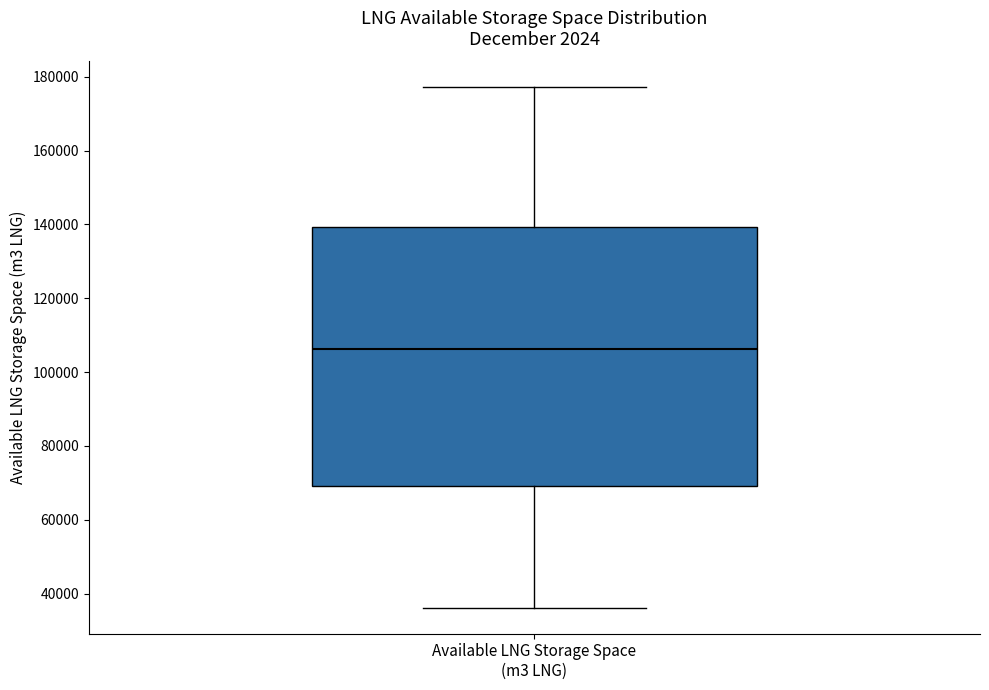

Read this box plot against the y-axis: the position of the median line, the range covered by the box, and the ends of both whiskers. The values are not printed on the chart, so give them approximately, as read against the axis.

median 106000, box 70000 to 140000, whiskers 36000 to 178000